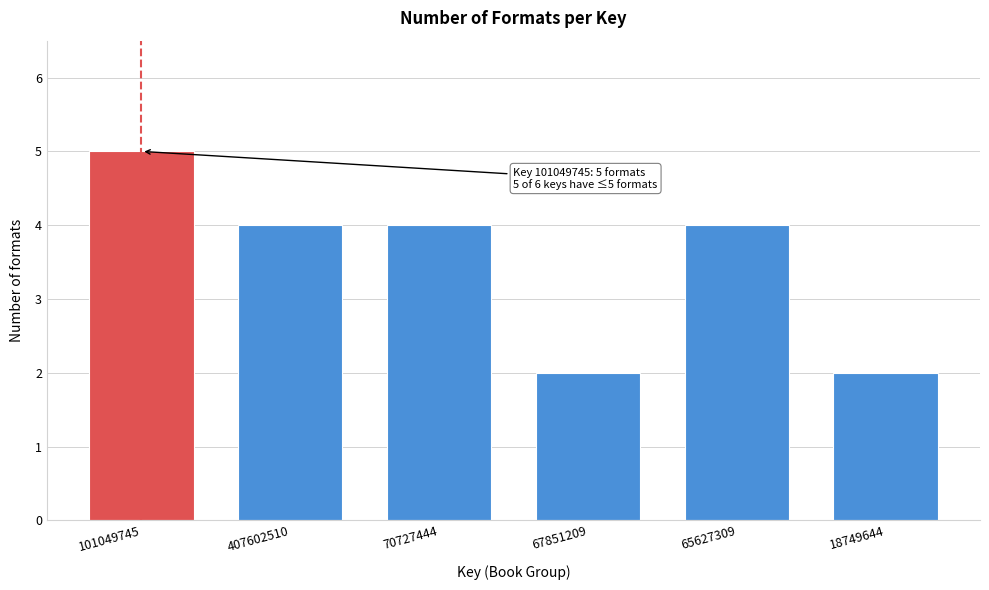

Reading left to right, list all the values displayed in this chart.

5	4	4	2	4	2